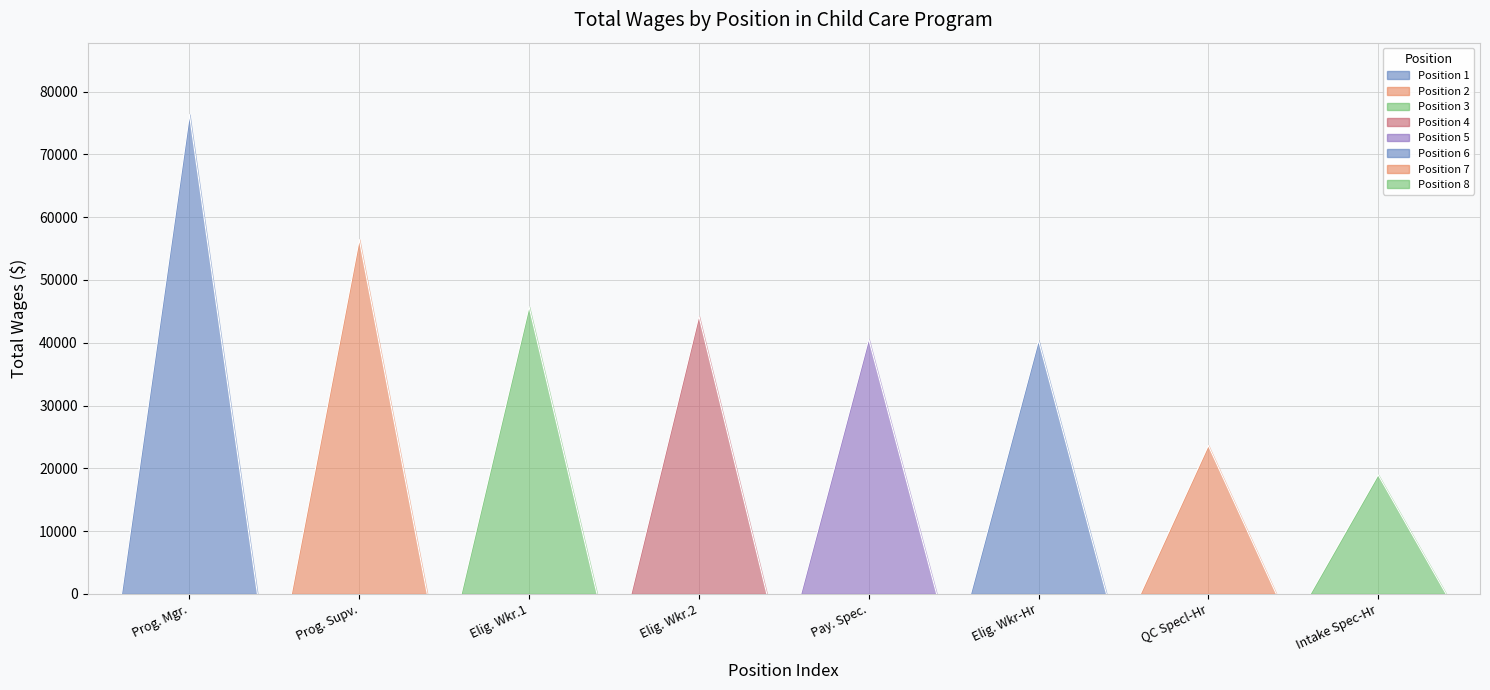

Between Quality Control Specl-Hr and Eligibility Worker, which is larger?

Eligibility Worker